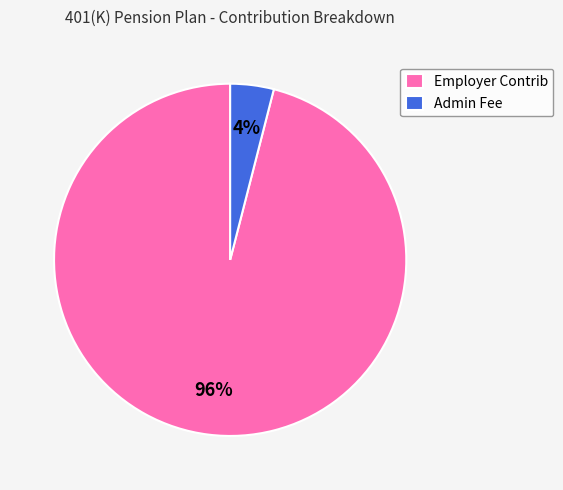

To the nearest percent, what is the average slice percentage?

50%